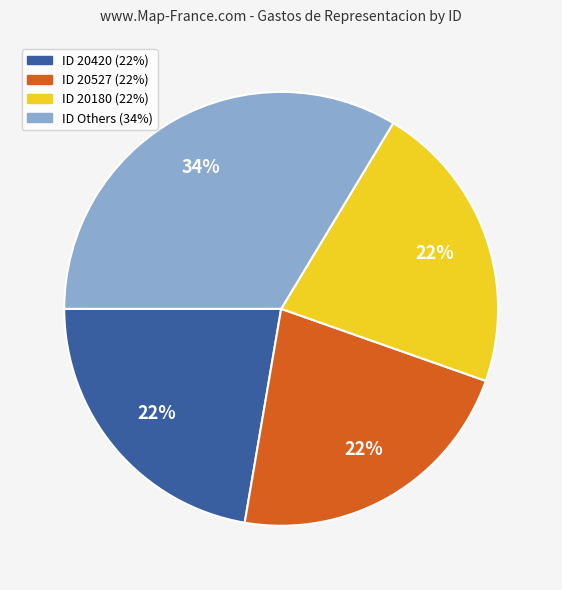

How many segments does this pie chart have?

4